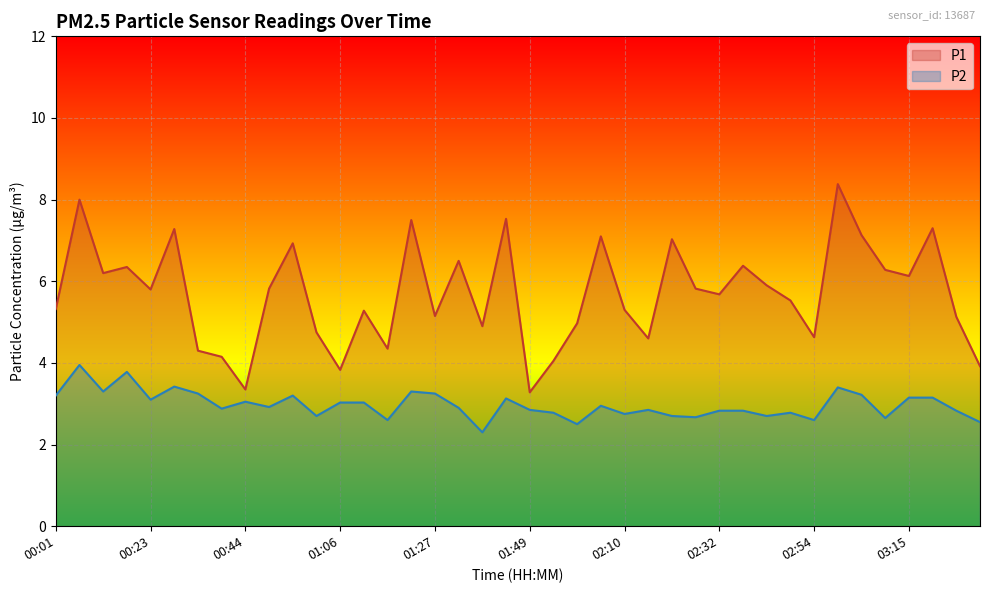

At which category does P2 reach its first local peak?

00:07